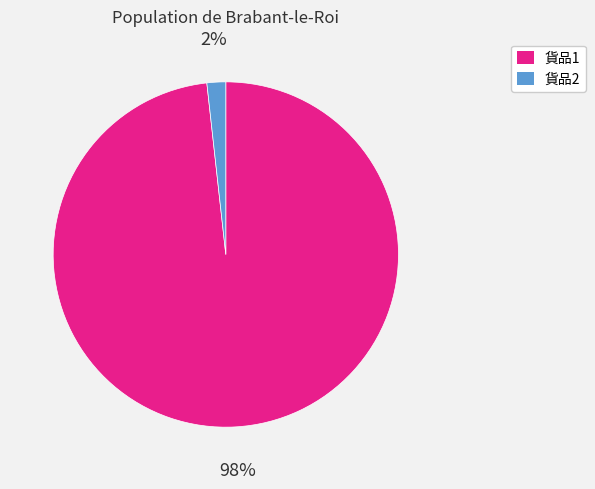

Which category has the biggest portion of the pie?

貨品1